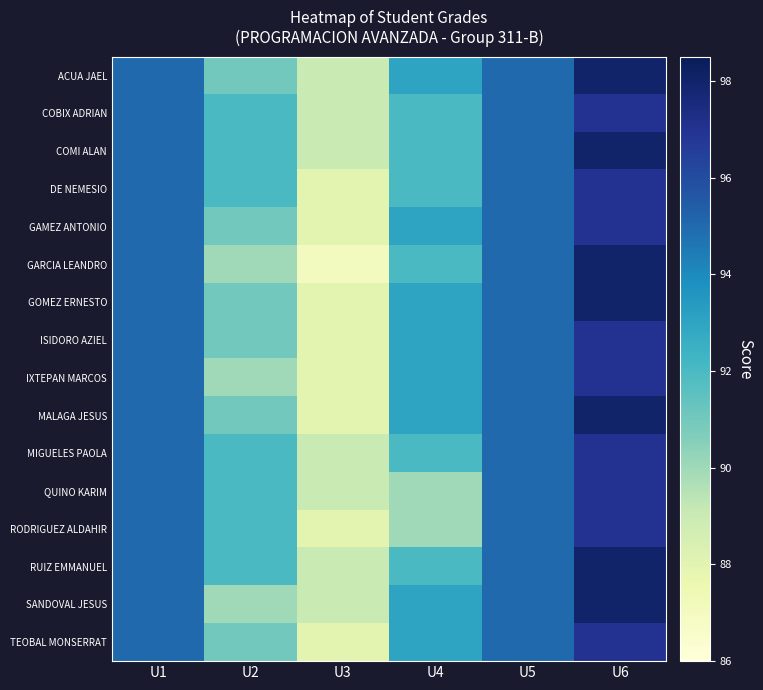

Reading right to left, transcribe all the data shown in this chart.

ACUA JAEL: U6=98	U5=95	U4=93	U3=89	U2=91	U1=95
COBIX ADRIAN: U6=97	U5=95	U4=92	U3=89	U2=92	U1=95
COMI ALAN: U6=98	U5=95	U4=92	U3=89	U2=92	U1=95
DE NEMESIO: U6=97	U5=95	U4=92	U3=88	U2=92	U1=95
GAMEZ ANTONIO: U6=97	U5=95	U4=93	U3=88	U2=91	U1=95
GARCIA LEANDRO: U6=98	U5=95	U4=92	U3=87	U2=90	U1=95
GOMEZ ERNESTO: U6=98	U5=95	U4=93	U3=88	U2=91	U1=95
ISIDORO AZIEL: U6=97	U5=95	U4=93	U3=88	U2=91	U1=95
IXTEPAN MARCOS: U6=97	U5=95	U4=93	U3=88	U2=90	U1=95
MALAGA JESUS: U6=98	U5=95	U4=93	U3=88	U2=91	U1=95
MIGUELES PAOLA: U6=97	U5=95	U4=92	U3=89	U2=92	U1=95
QUINO KARIM: U6=97	U5=95	U4=90	U3=89	U2=92	U1=95
RODRIGUEZ ALDAHIR: U6=97	U5=95	U4=90	U3=88	U2=92	U1=95
RUIZ EMMANUEL: U6=98	U5=95	U4=92	U3=89	U2=92	U1=95
SANDOVAL JESUS: U6=98	U5=95	U4=93	U3=89	U2=90	U1=95
TEOBAL MONSERRAT: U6=97	U5=95	U4=93	U3=88	U2=91	U1=95